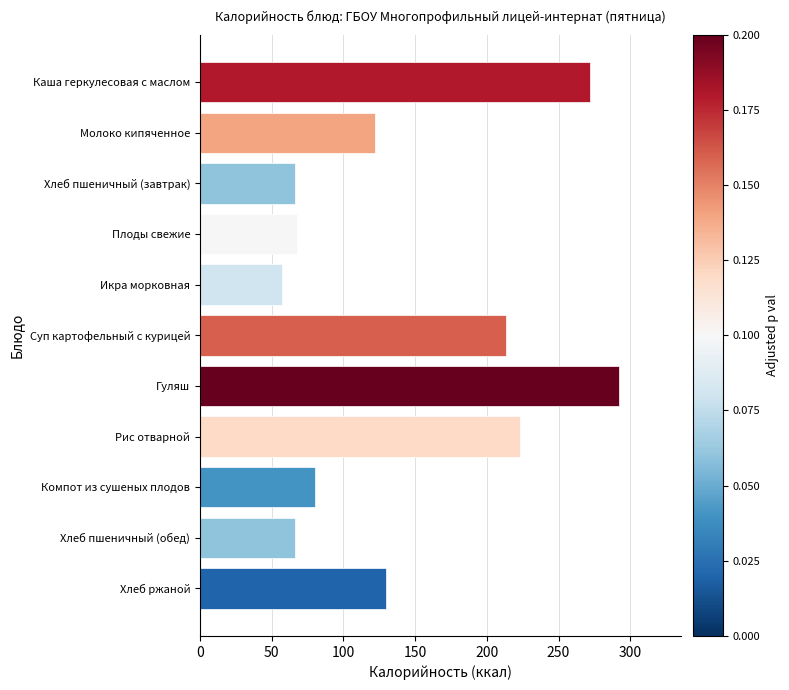

What position from the bottom is Каша геркулесовая с маслом?

11